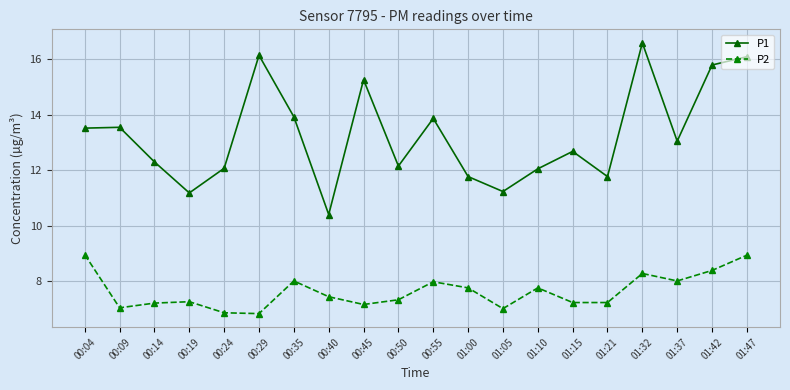

Rank the series at 01:10 from lowest to highest value.

P2, P1